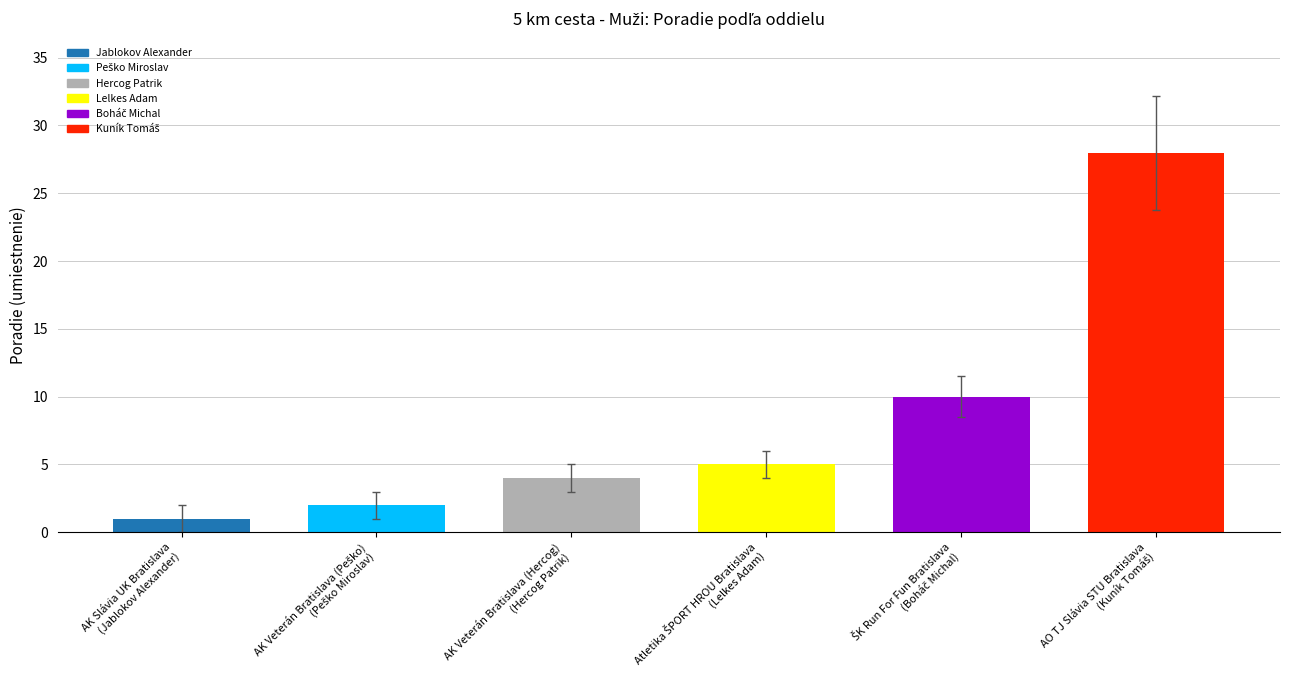

What is the sum of all values?

50